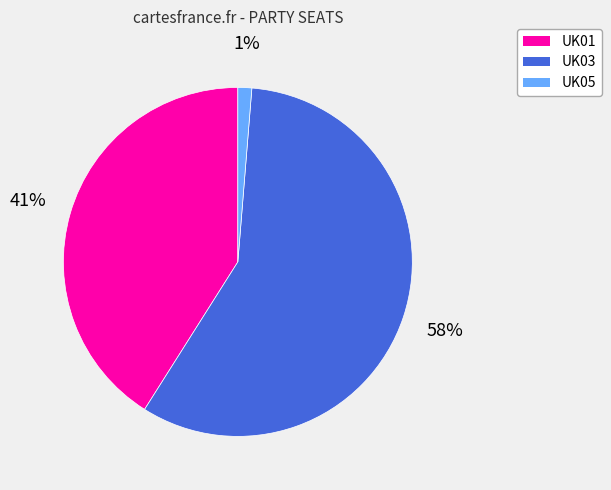

To the nearest percent, what percentage of the pie is UK05?

1%